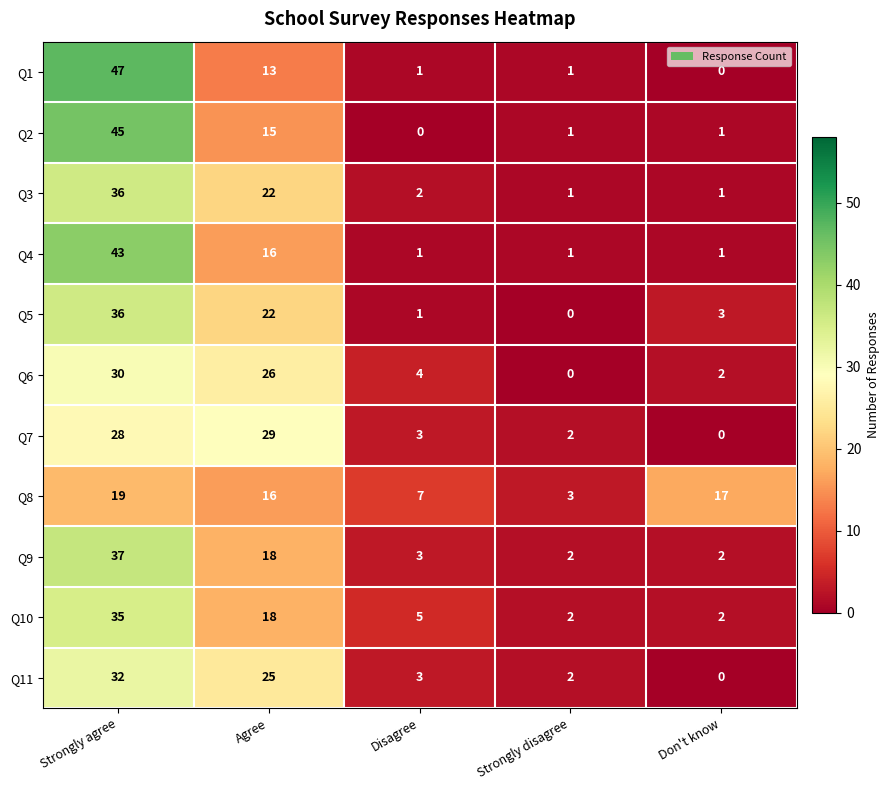

At which category is the sum across all series the highest?

Strongly agree